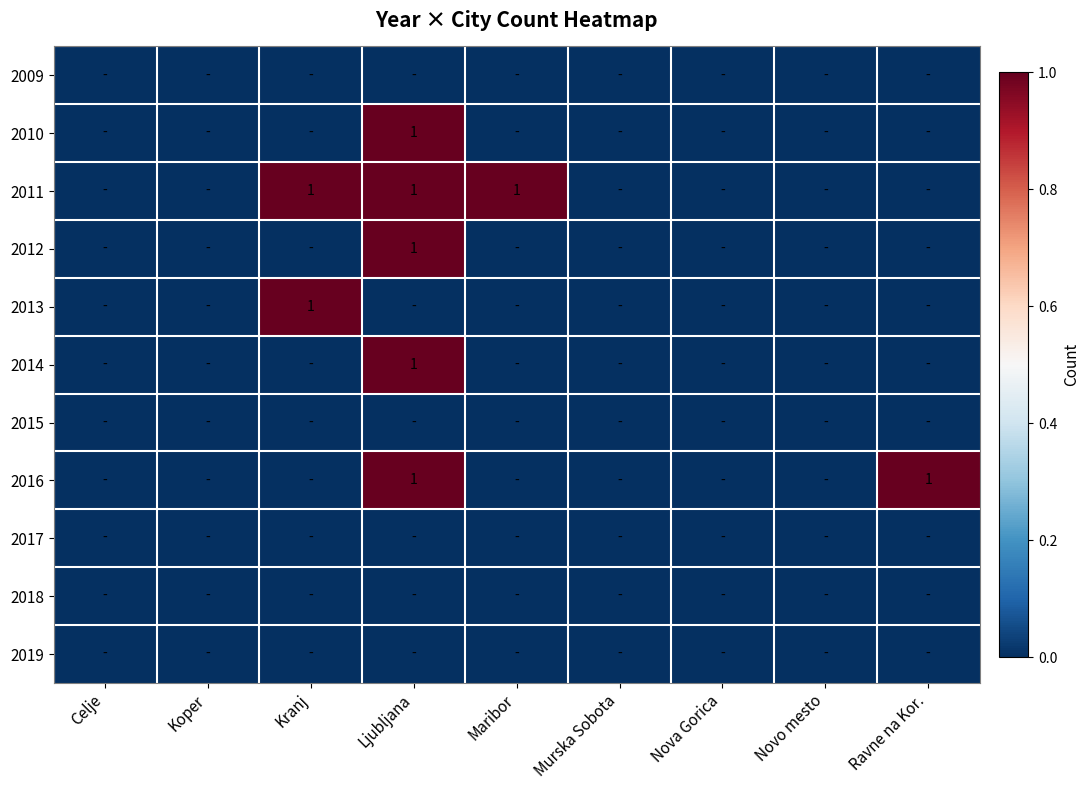

Count the number of categories in the chart.

9